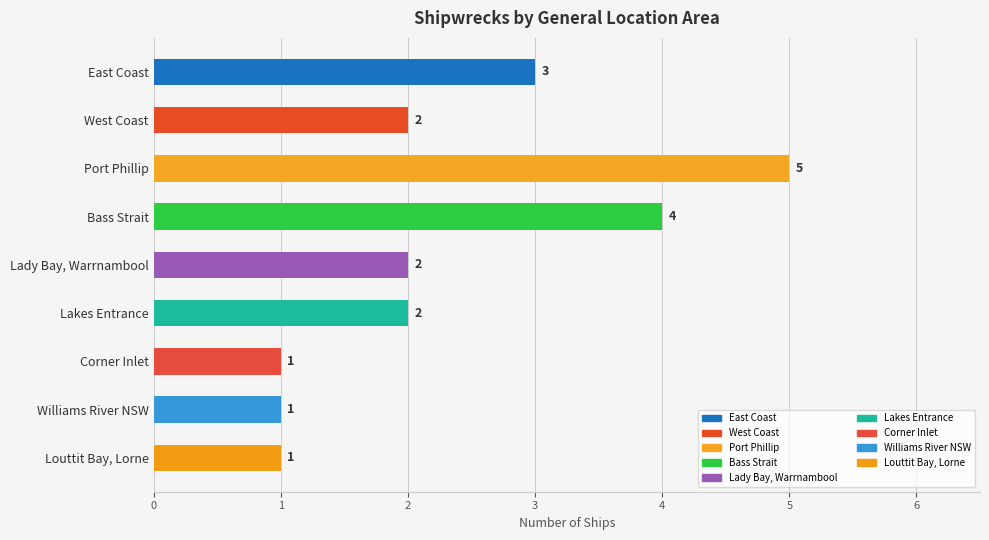

Reading top to bottom, list all the values displayed in this chart.

East Coast=3	West Coast=2	Port Phillip=5	Bass Strait=4	Lady Bay, Warrnambool=2	Lakes Entrance=2	Corner Inlet=1	Williams River NSW=1	Louttit Bay, Lorne=1